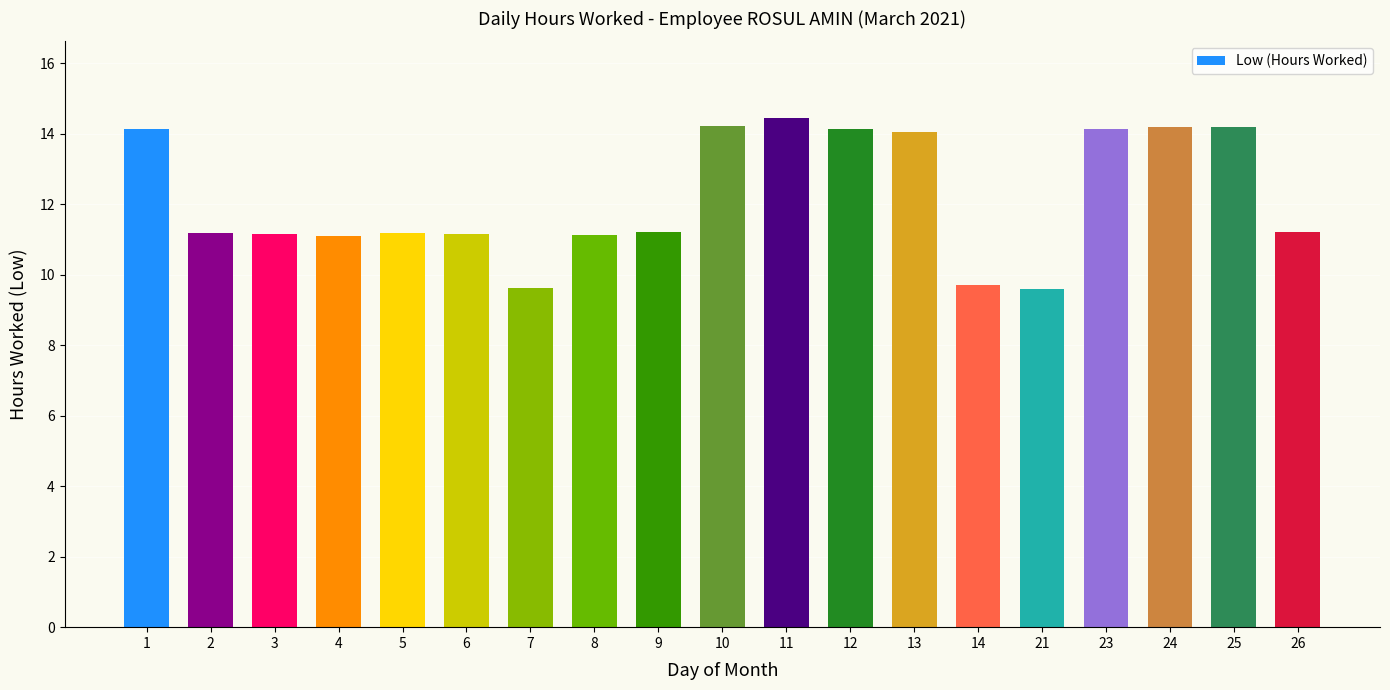

What is the sum of all values?

231.8